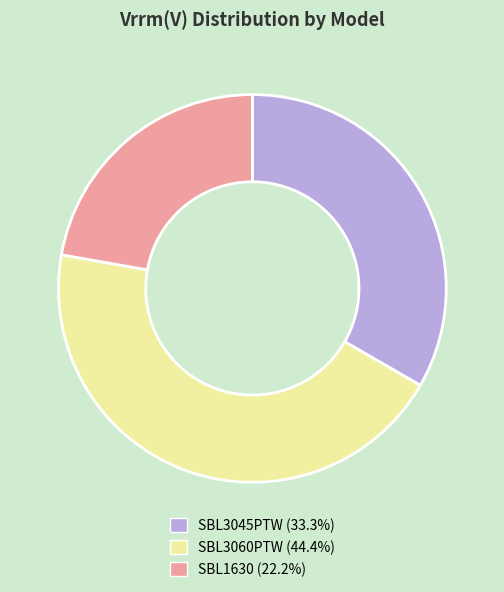

Count the number of slices in the pie.

3